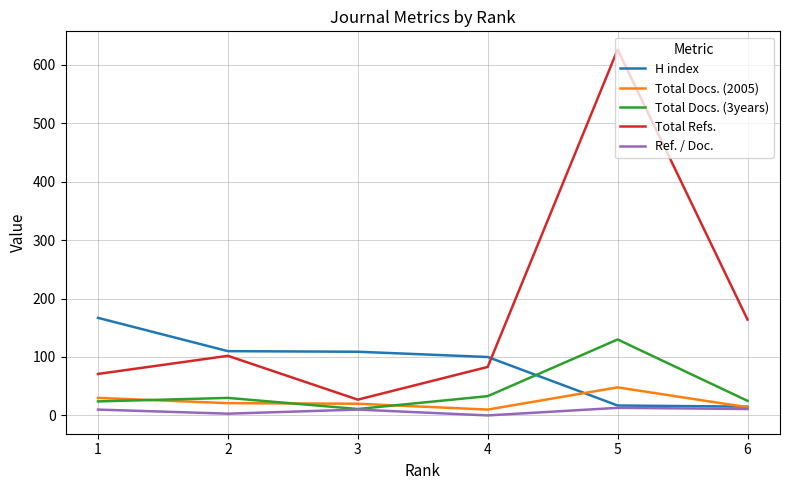

What are all the series names shown in the legend?

H index, Total Docs. (2005), Total Docs. (3years), Total Refs., Ref. / Doc.